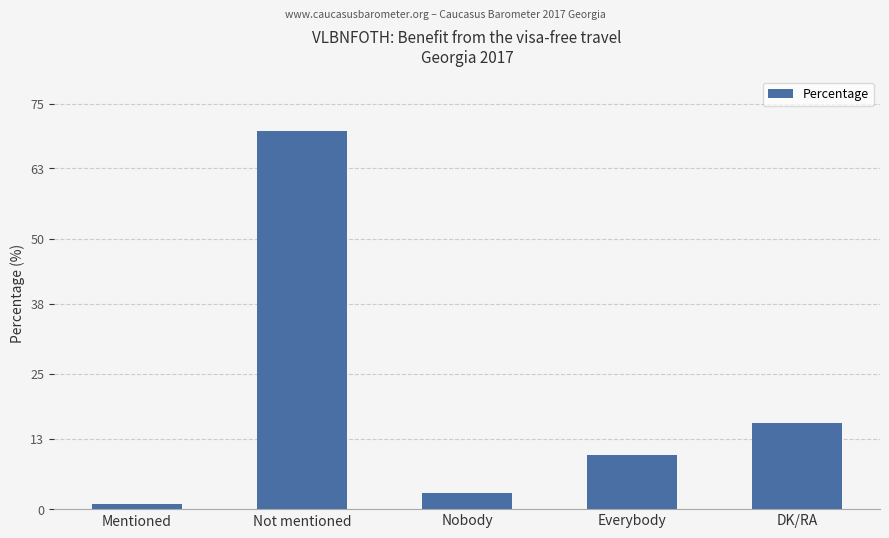

Which category has the highest value across all series?

Not mentioned